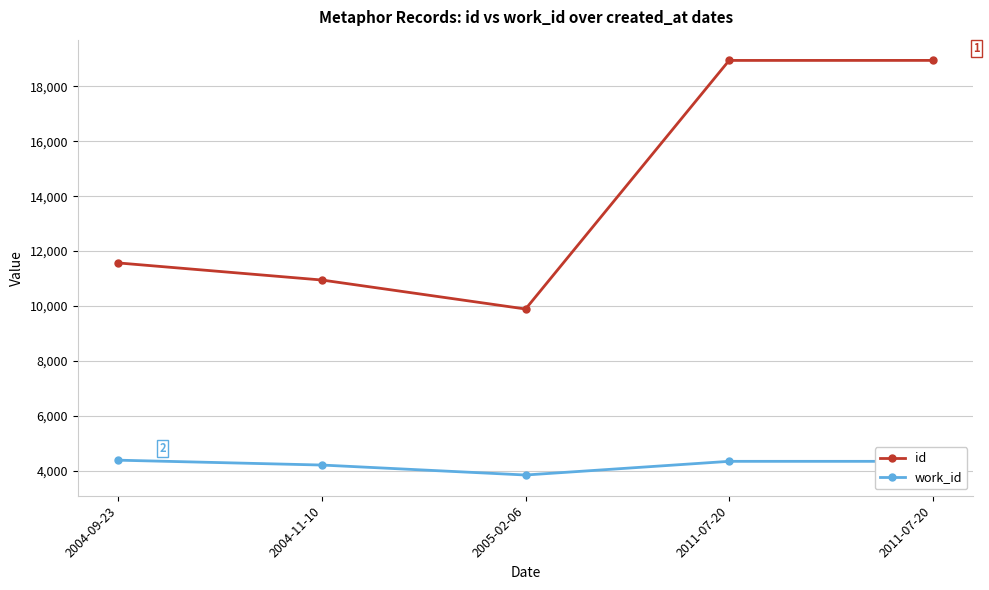

Which series has the largest total across all categories?

id